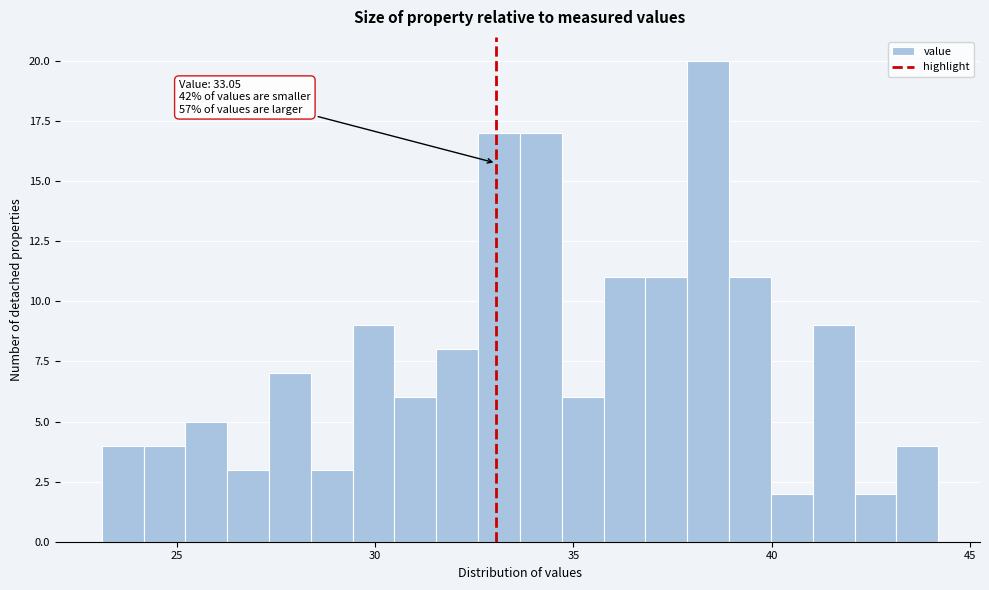

Read against the x-axis, roughly where is the centre of the tallest bar?

38.5